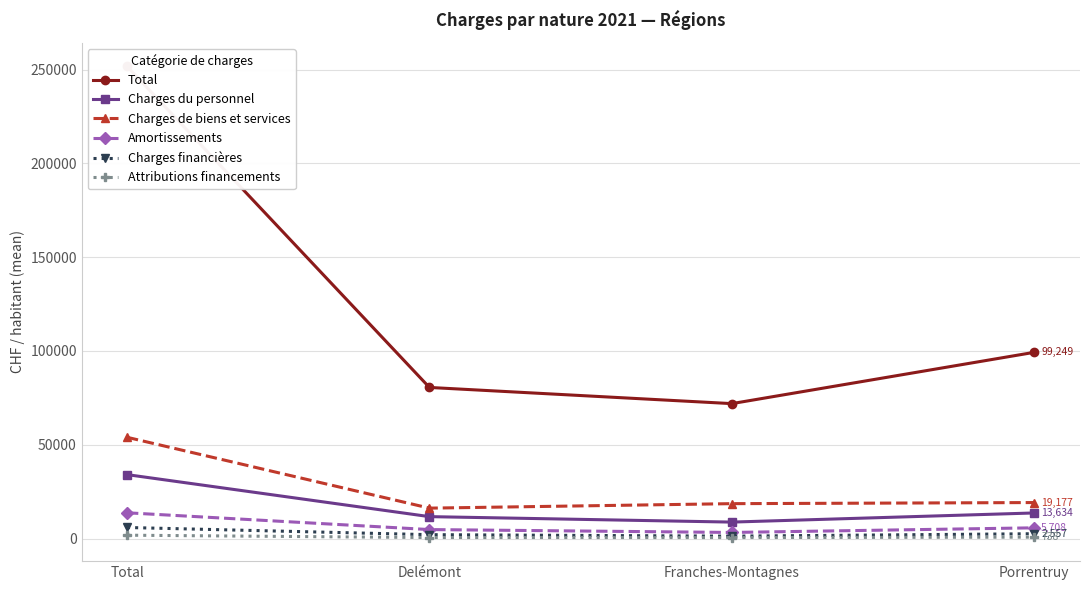

What is the average value of the Charges de biens et services series?

26985.5